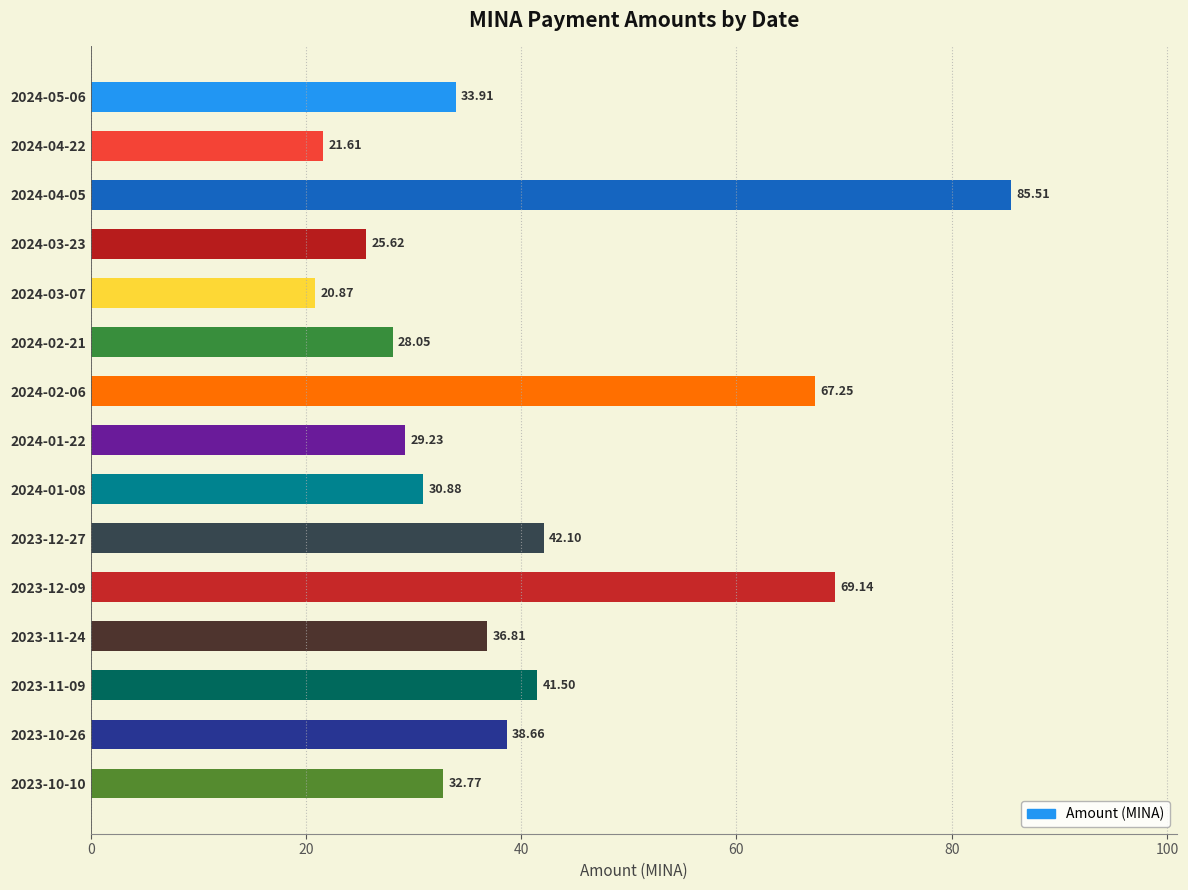

What is the maximum value shown in the chart?

85.5